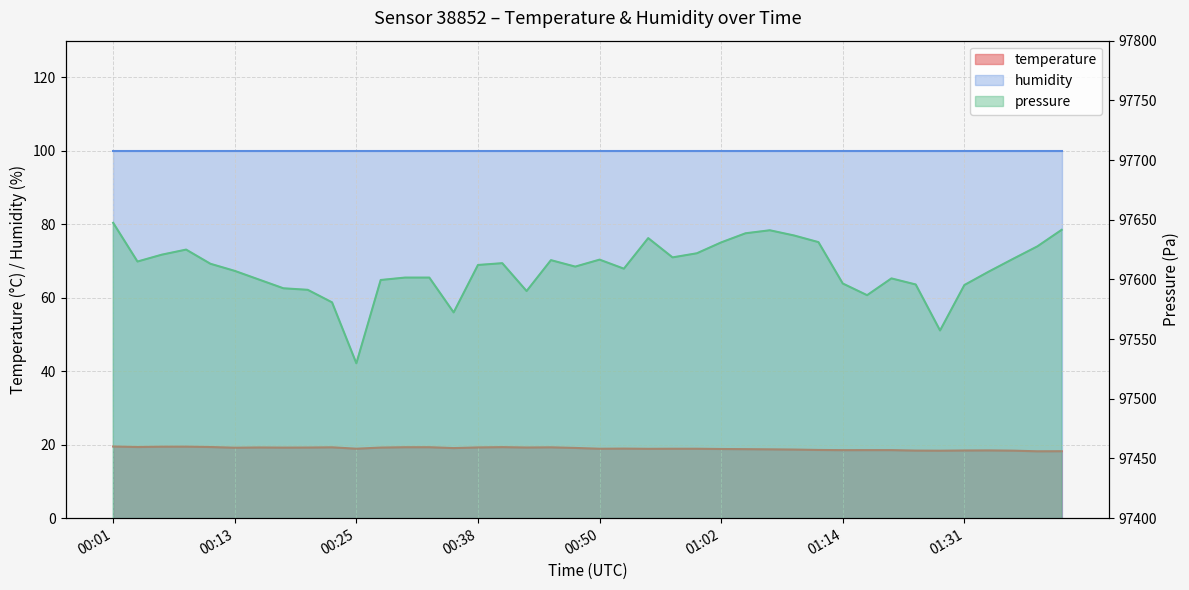

At which category does the chart reach its peak across all series?

00:01